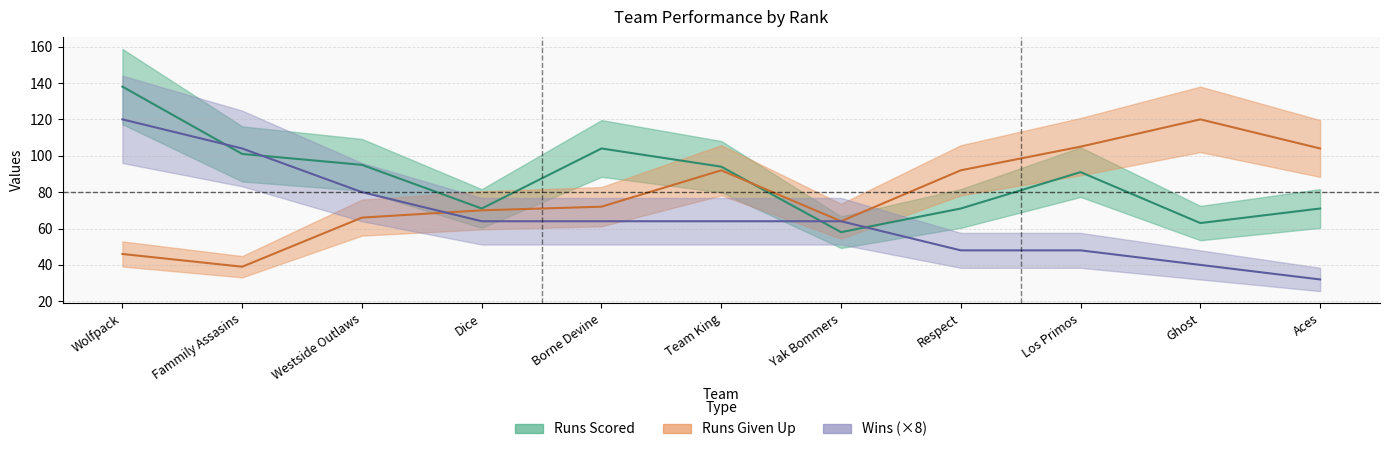

What value does the Runs Given Up series have at Ghost, to the nearest 5?

120